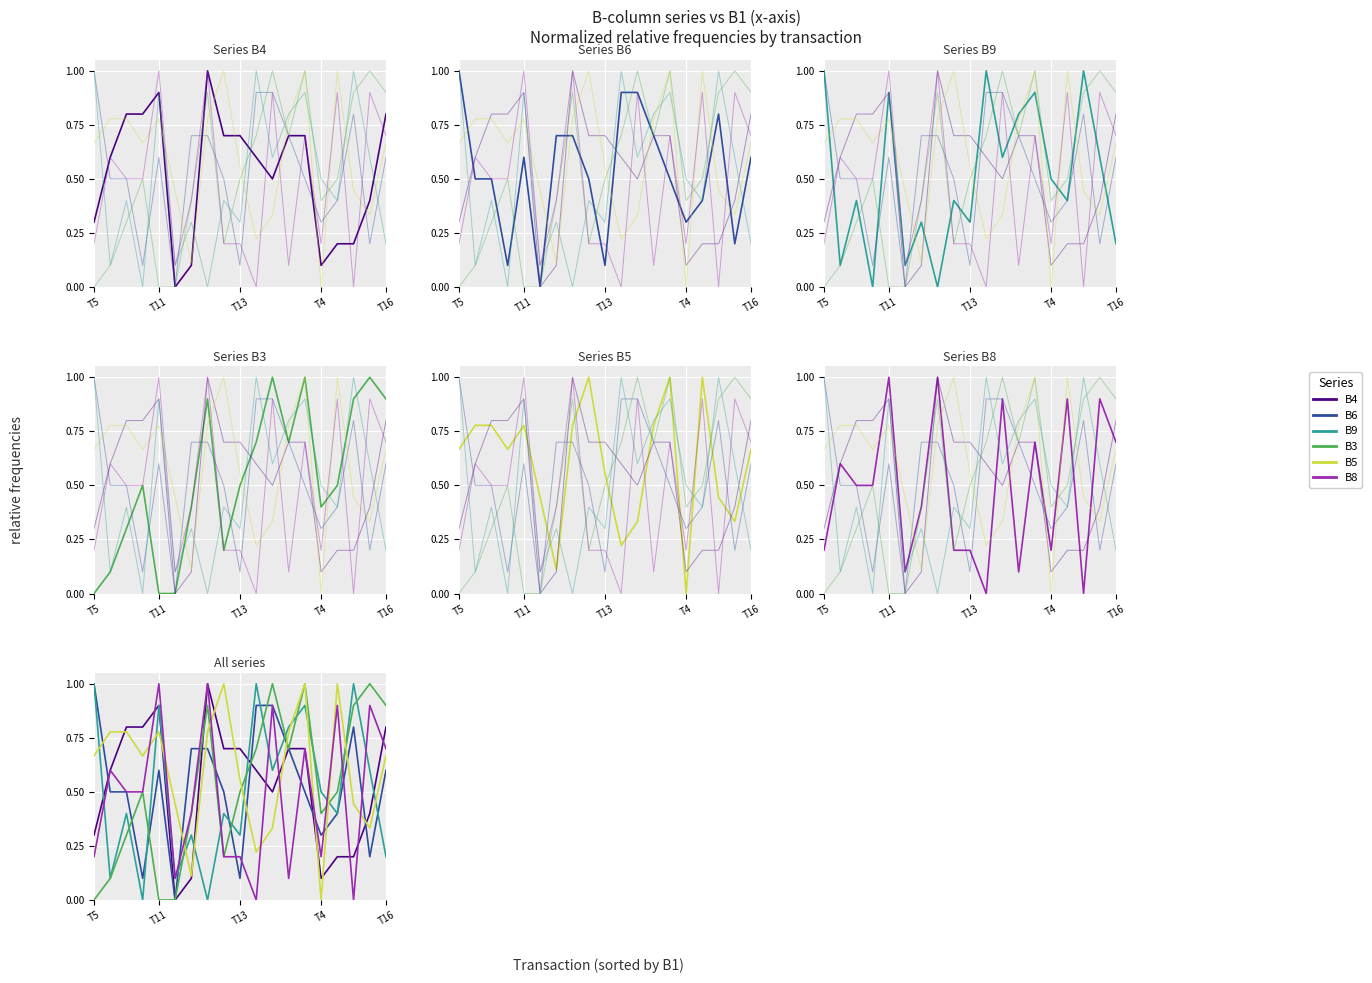

Which has a higher value, T4 or 17?

T4